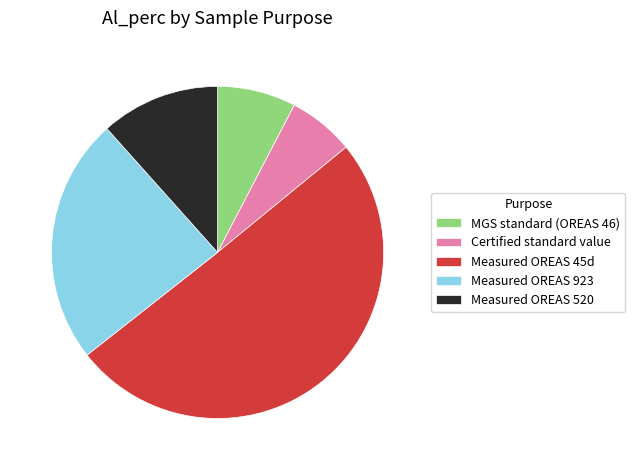

Does Certified standard value account for over 50% of the chart?

No